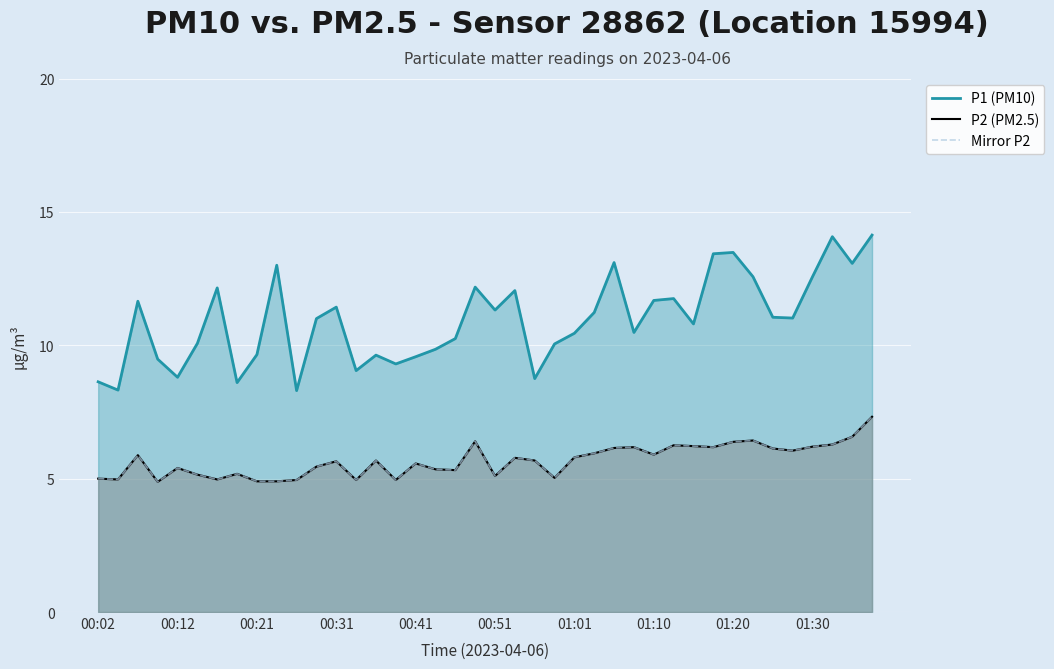

How many interior local peaks does the Mirror P2 series have?

11